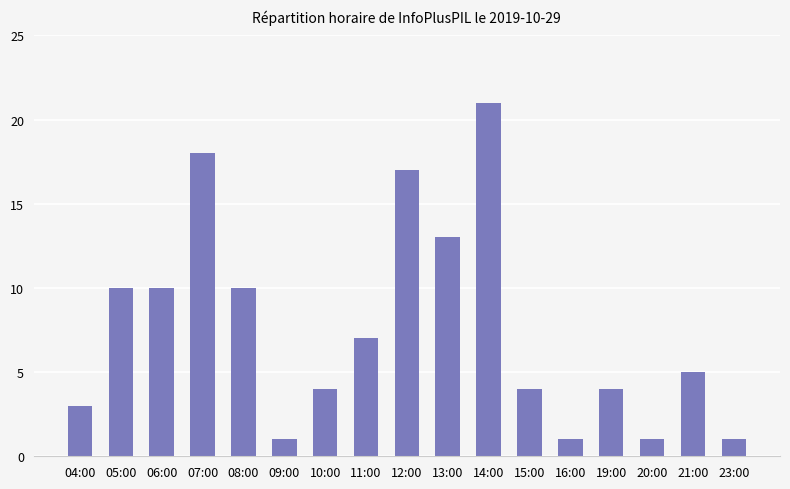

What is the ratio of the value at 14:00 to the value at 23:00?

21.0